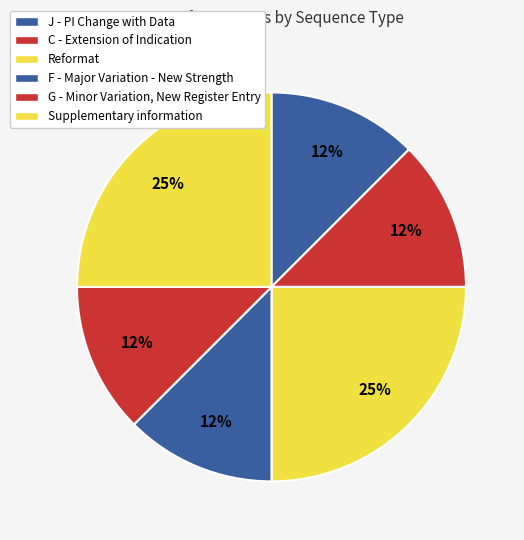

What is the smallest slice in the pie chart?

J - PI Change with Data